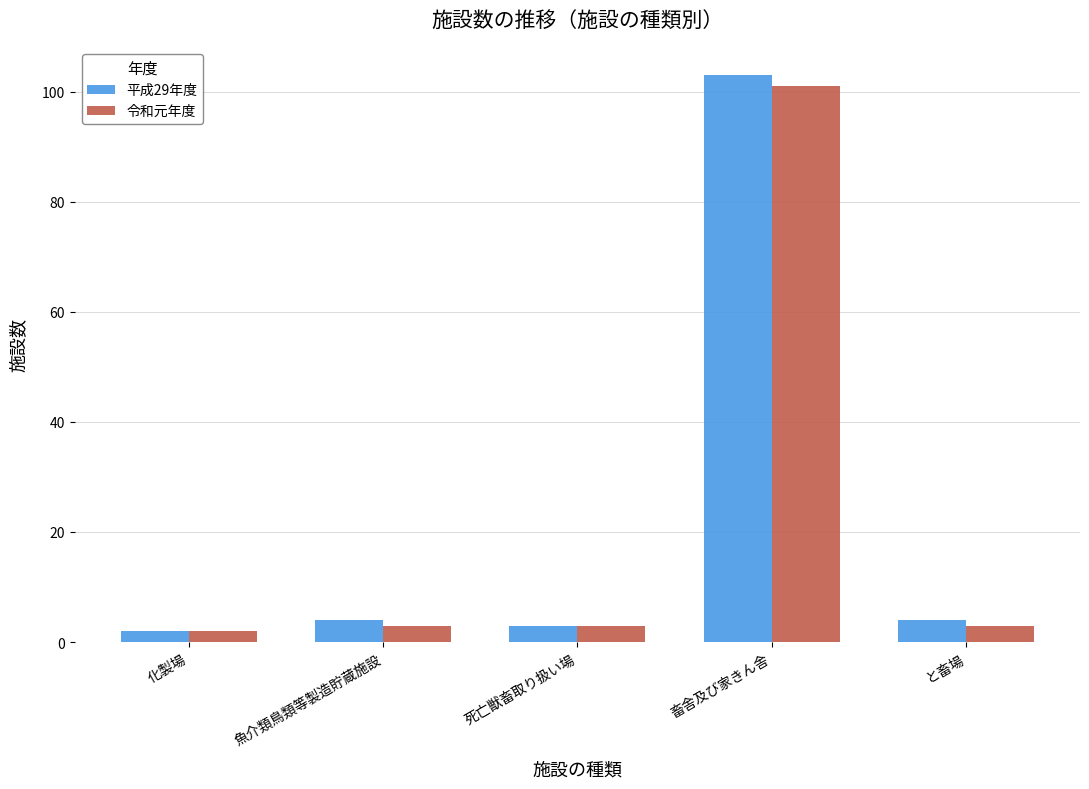

Are the bars horizontal?

No